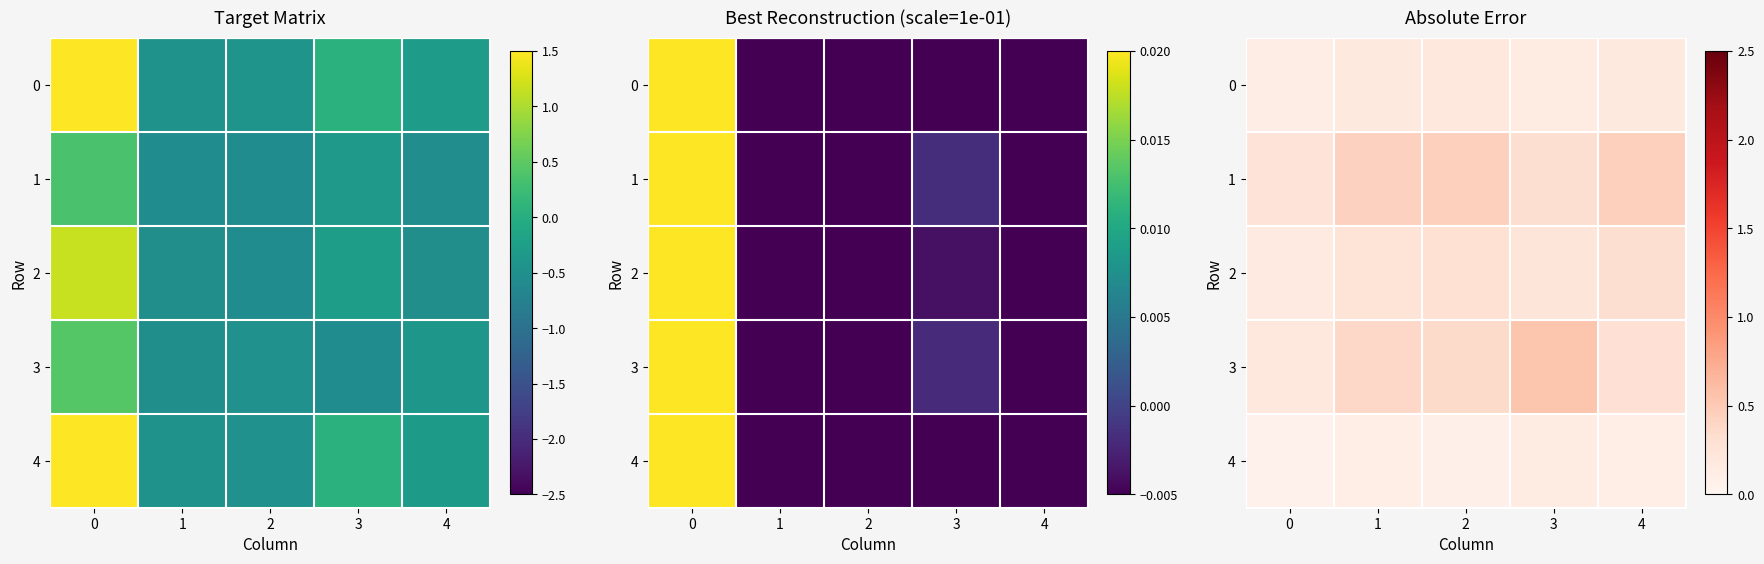

What is the difference between the maximum and minimum values in the 3 series?

0.3